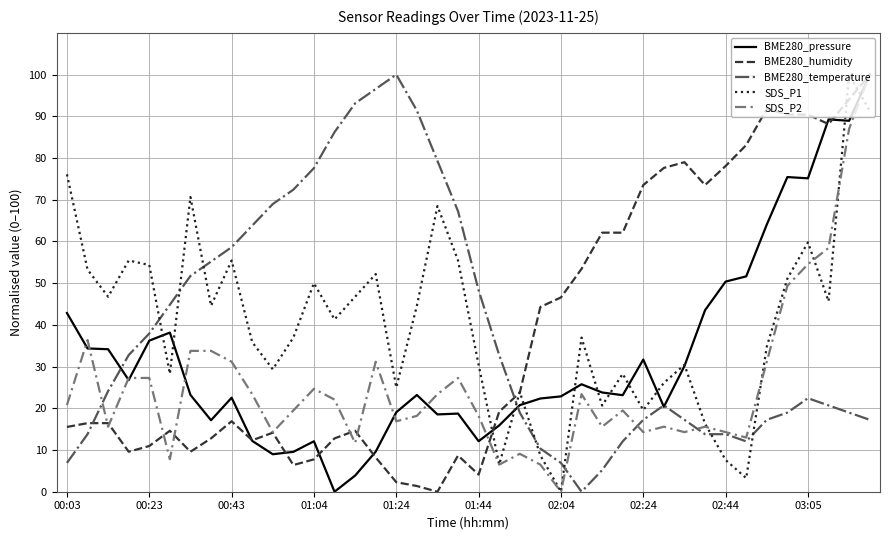

How many intersections are there between BME280_temperature and BME280_humidity?

2